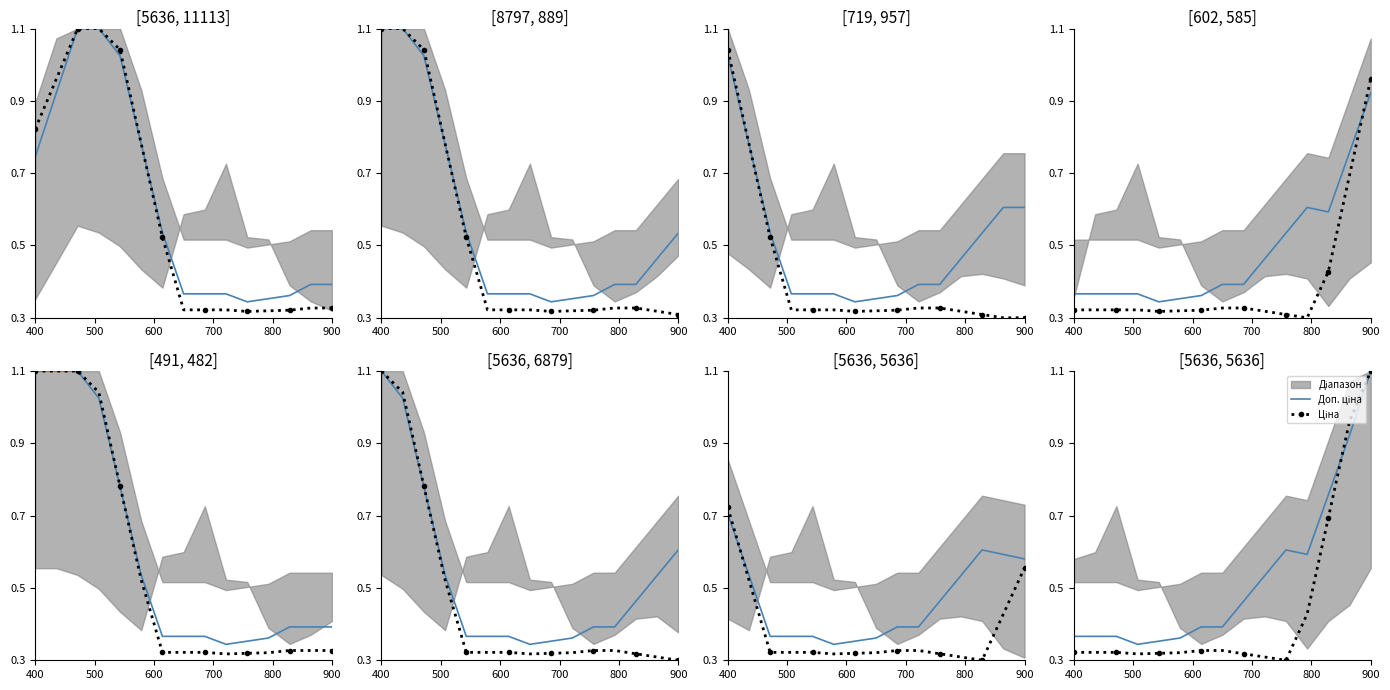

The value of Доп. ціна at 7 is 0.7. True or false?

False